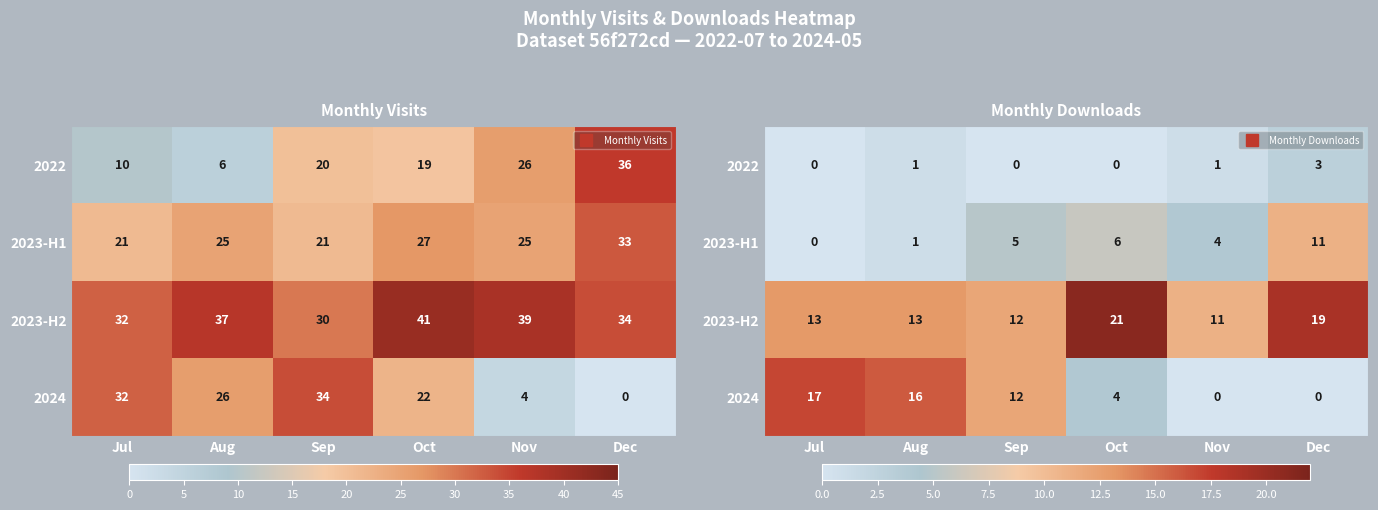

What is the total value across all series at Dec?

33